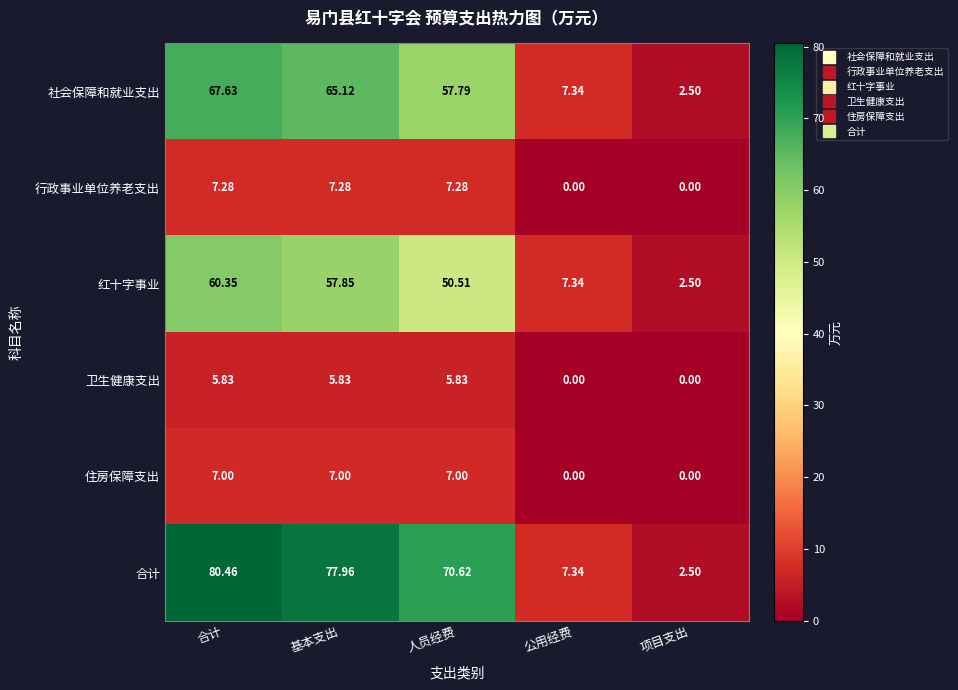

Between 合计 and 公用经费, which series saw the biggest shift?

合计